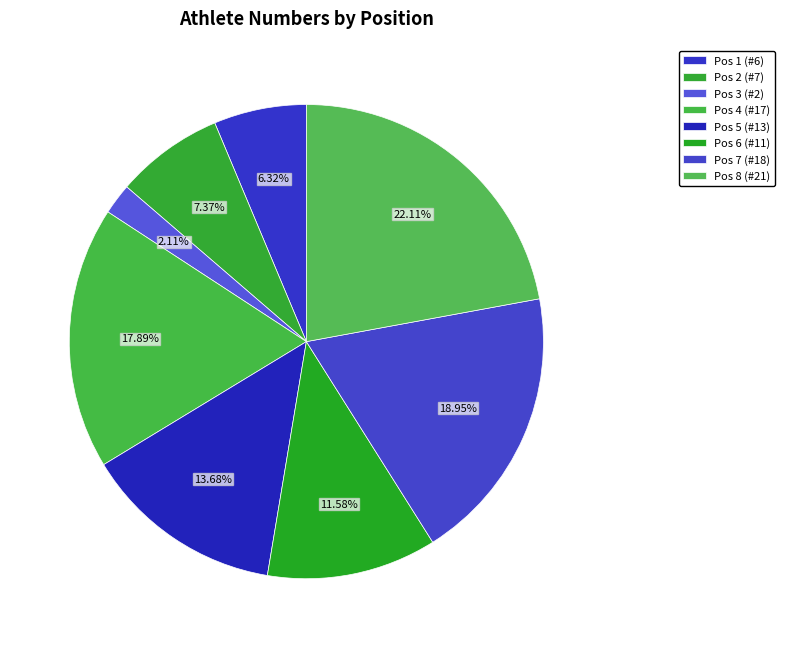

What is the change in value from Pos 1 (#6) to Pos 2 (#7)?

+1